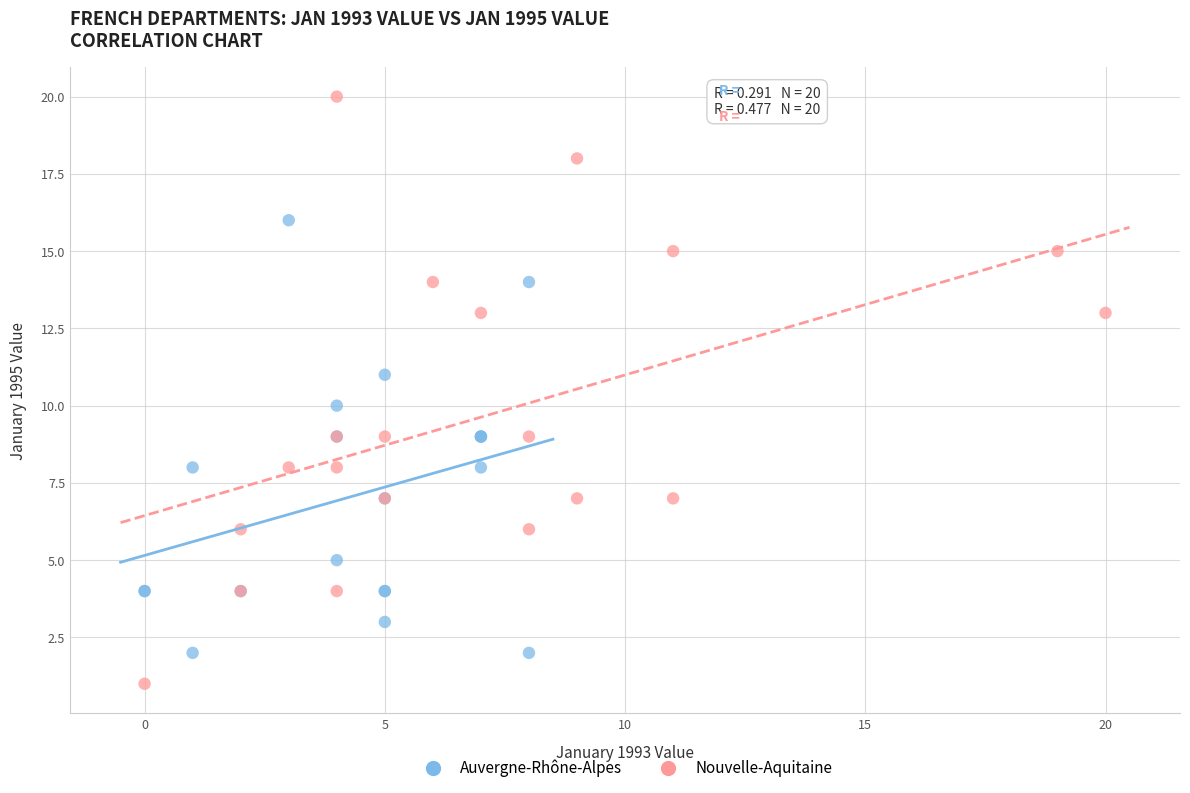

Which series has the largest Y range (max minus min)?

Nouvelle-Aquitaine